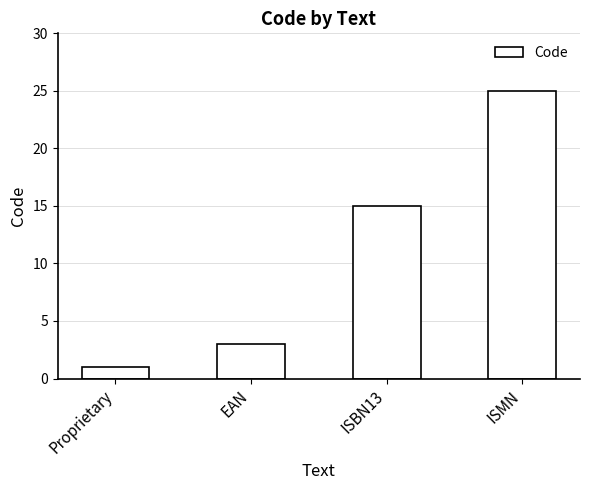

How many data points does each series have?

4